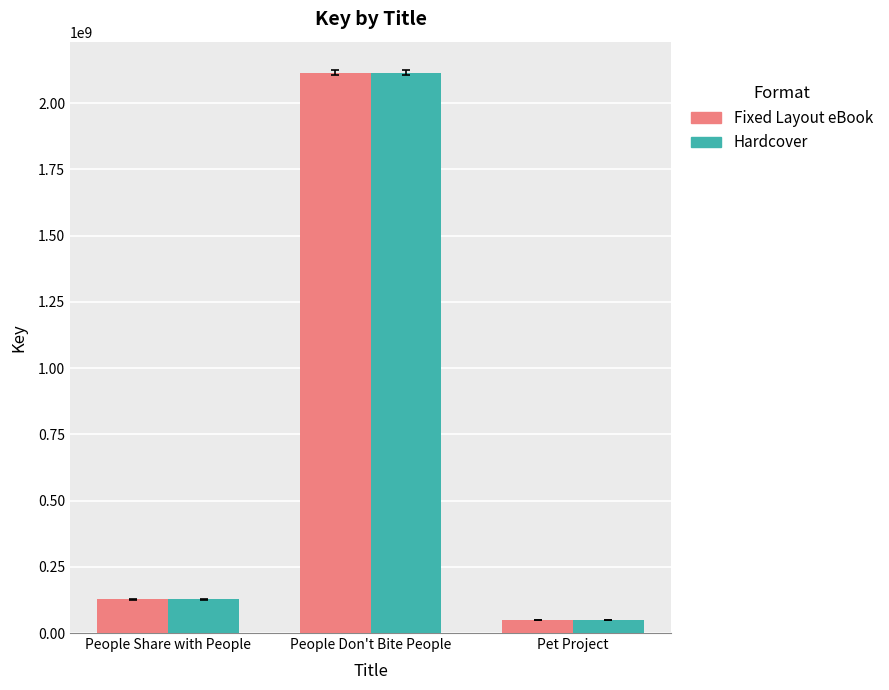

List the labels in order of Fixed Layout eBook value, smallest first.

Pet Project, People Share with People, People Don't Bite People